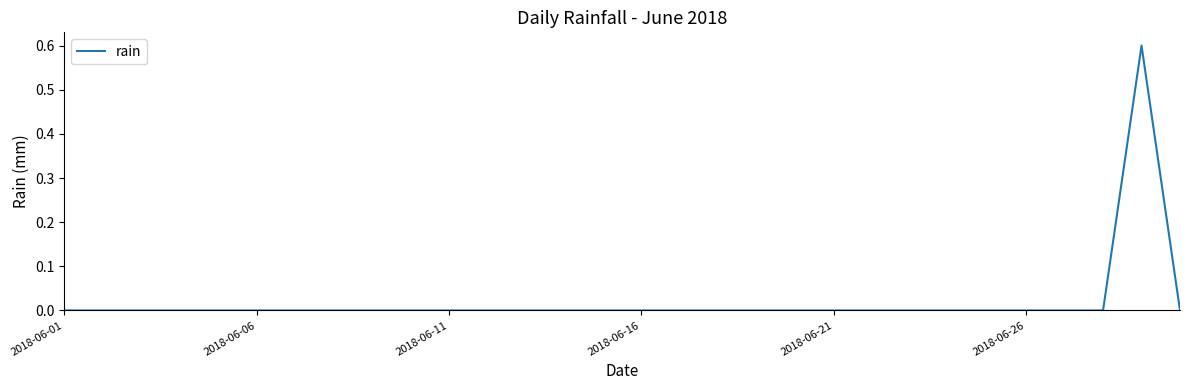

Does the chart display data point markers on the line(s)?

No